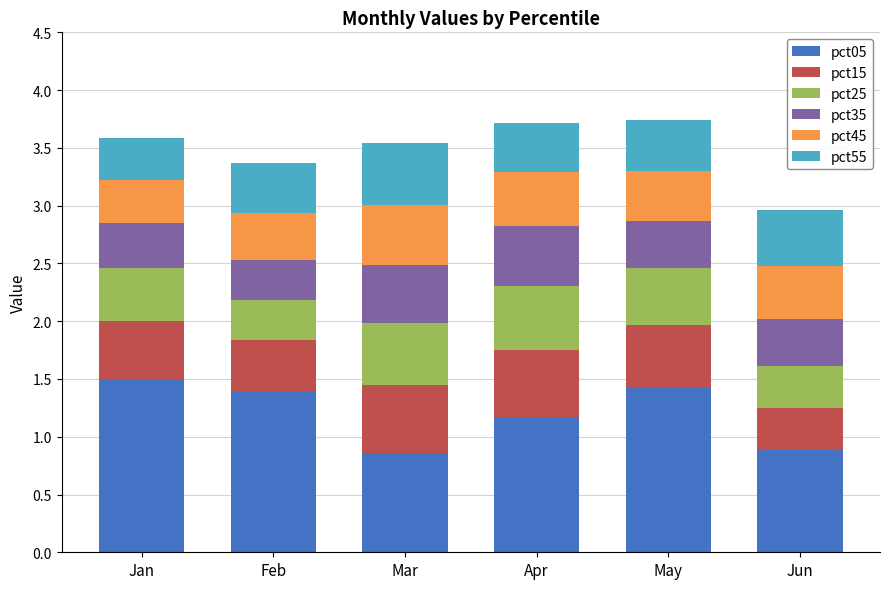

The pct05 series shows 0.7 at Feb. True or false?

False